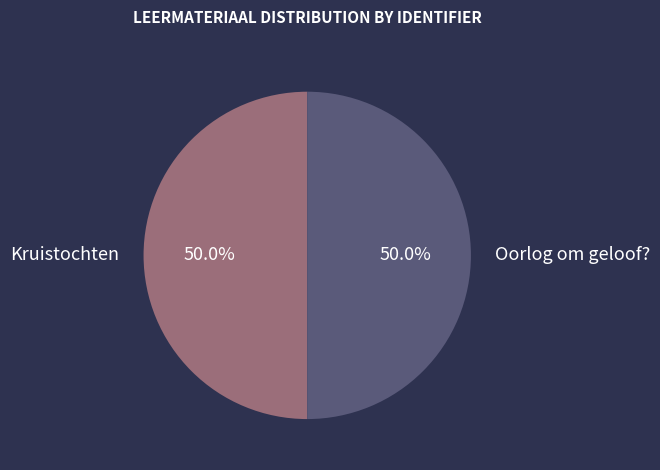

Combined, what portion of the pie is Oorlog om geloof? and Kruistochten?

100.0%